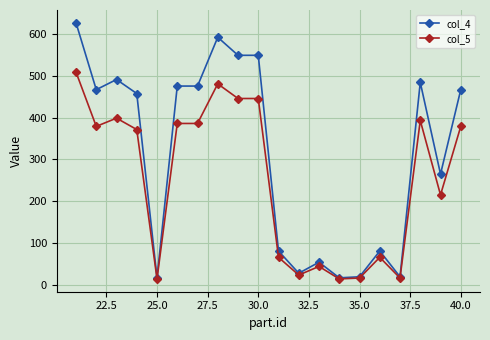

What is the highest value of the col_5 series?

509.5